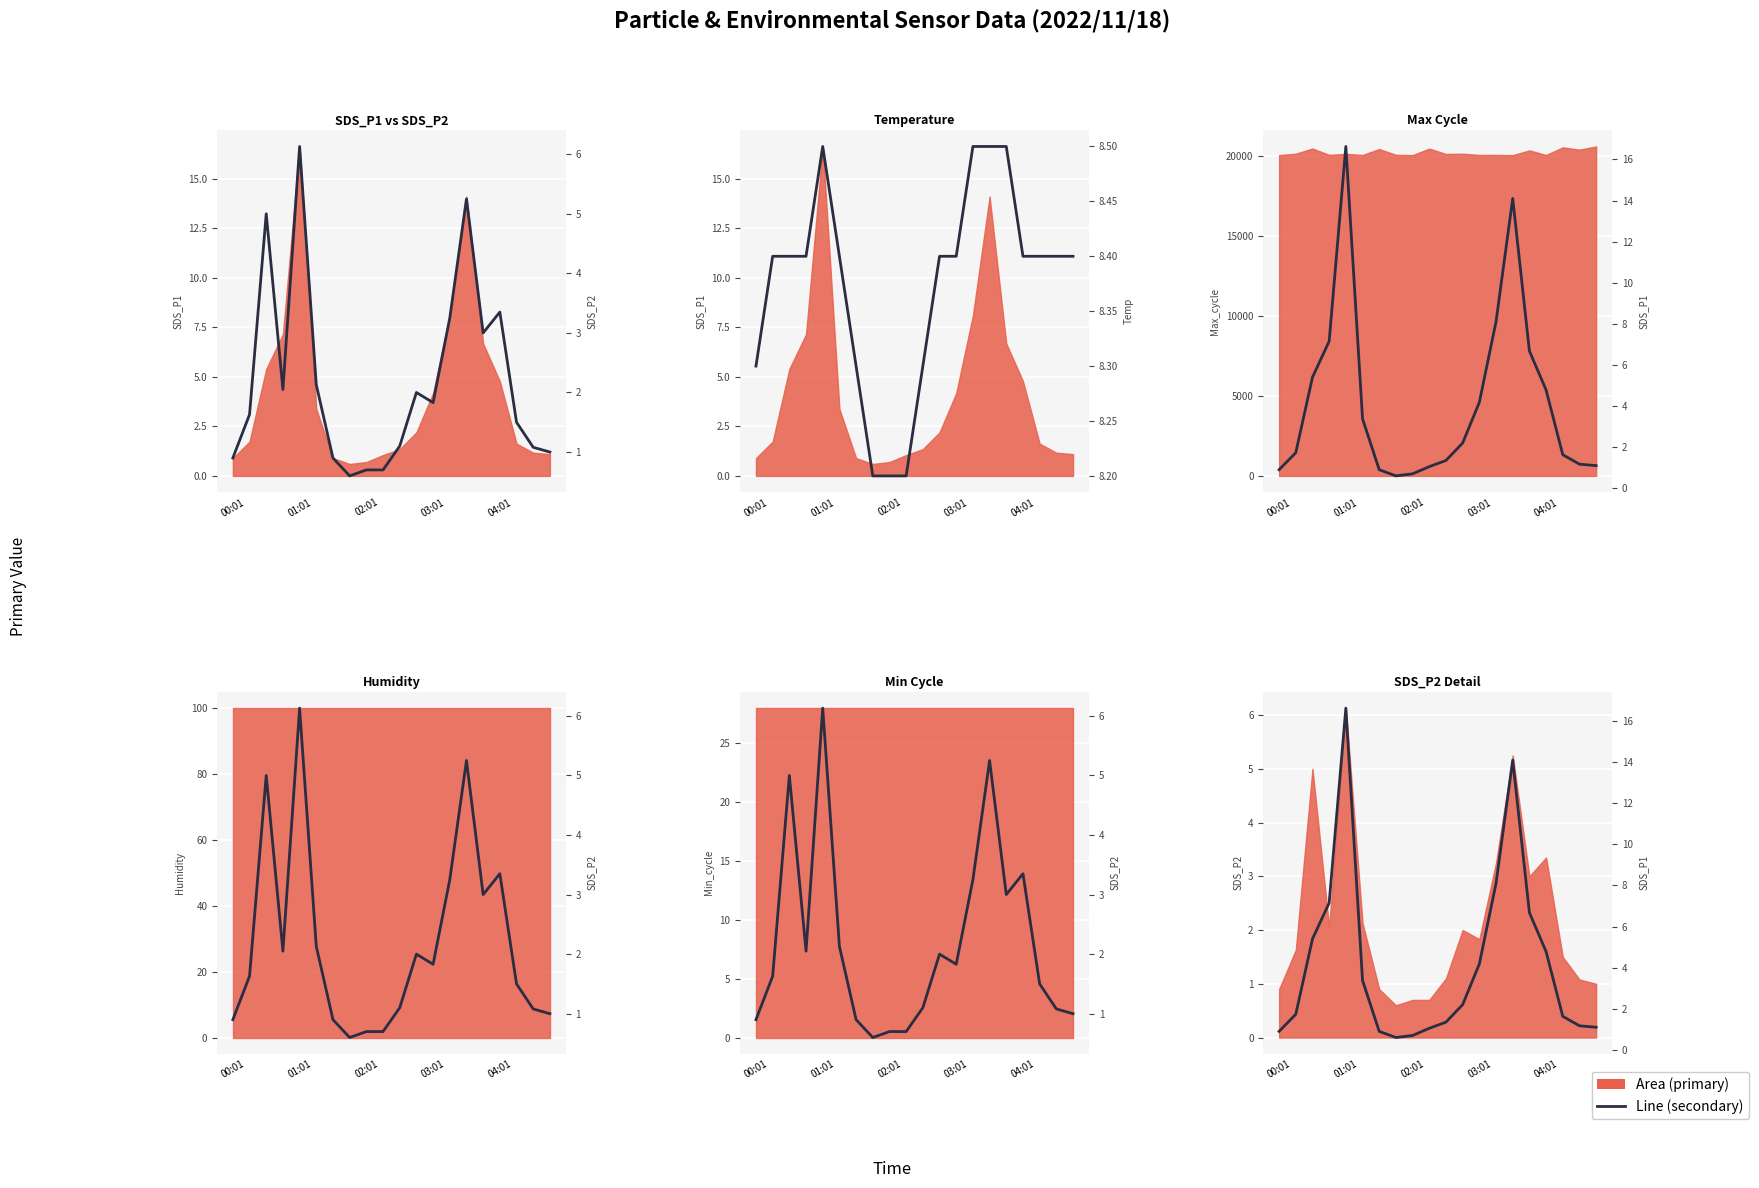

Count the Temp values in the range 8 to 9.

20